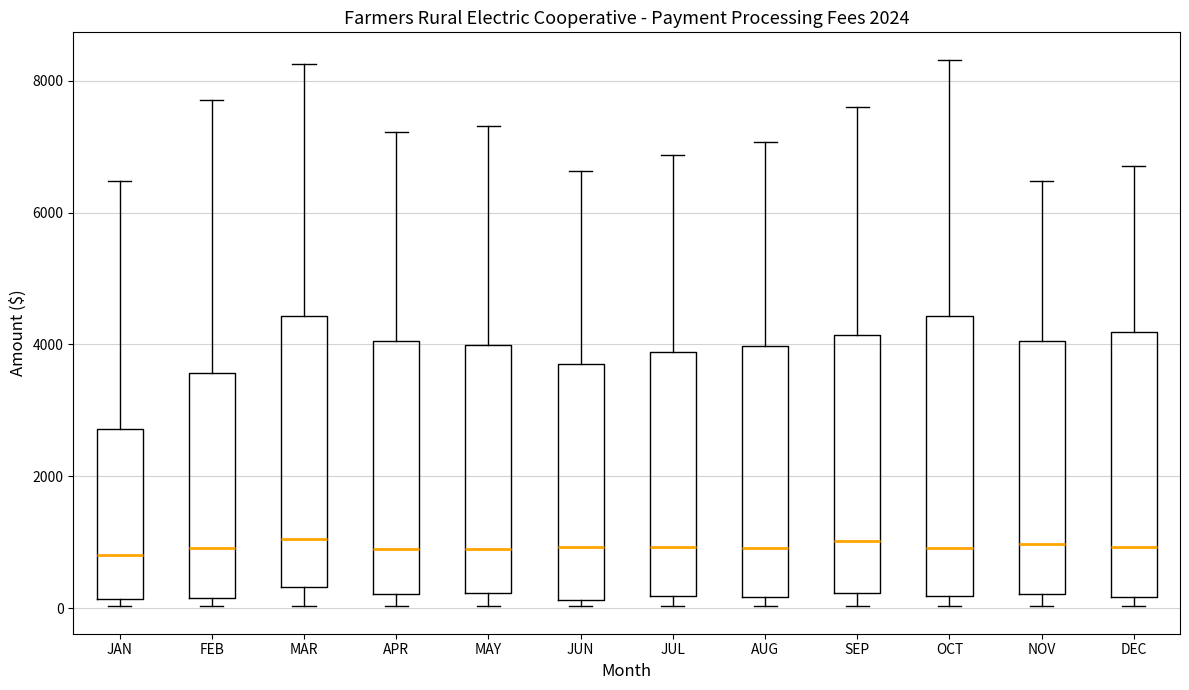

Reading left to right, transcribe this box plot: for each box, give where its median line is, the range the box spans, and where its two whiskers end, as read against the y-axis. The values are not printed on the chart, so give them approximately, as read against the axis.

JAN: median 800, box 200 to 2800, whiskers 0 to 6400
FEB: median 1000, box 200 to 3600, whiskers 0 to 7800
MAR: median 1000, box 400 to 4400, whiskers 0 to 8200
APR: median 800, box 200 to 4000, whiskers 0 to 7200
MAY: median 800, box 200 to 4000, whiskers 0 to 7400
JUN: median 1000, box 200 to 3800, whiskers 0 to 6600
JUL: median 1000, box 200 to 3800, whiskers 0 to 6800
AUG: median 1000, box 200 to 4000, whiskers 0 to 7000
SEP: median 1000, box 200 to 4200, whiskers 0 to 7600
OCT: median 1000, box 200 to 4400, whiskers 0 to 8400
NOV: median 1000, box 200 to 4000, whiskers 0 to 6400
DEC: median 1000, box 200 to 4200, whiskers 0 to 6800